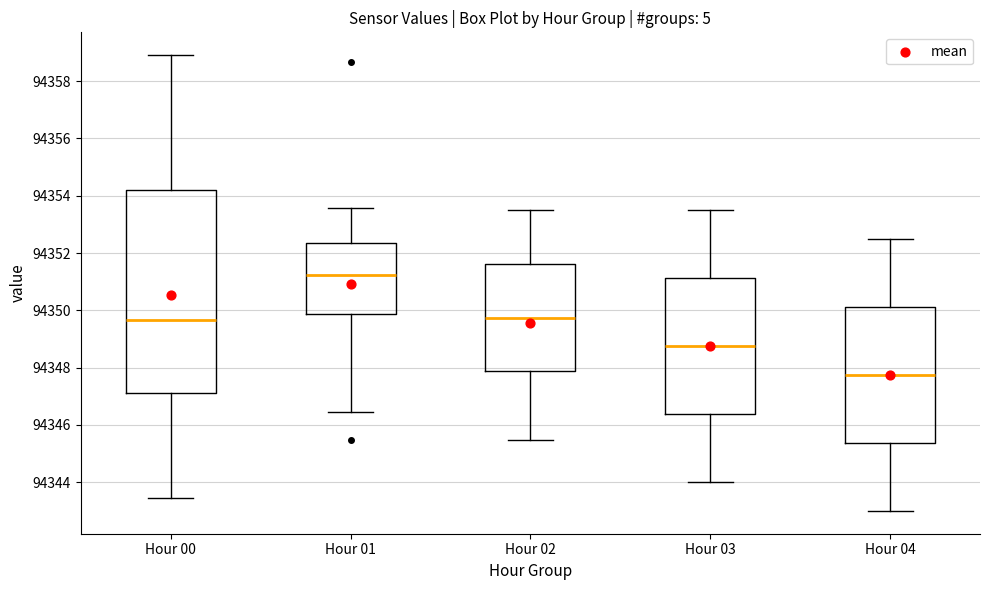

Reading left to right, transcribe this box plot: for each box, give where its median line is, the range the box spans, and where its two whiskers end, as read against the y-axis. The values are not printed on the chart, so give them approximately, as read against the axis.

Hour 00: median 94349.6, box 94347.2 to 94354.2, whiskers 94343.4 to 94359.0
Hour 01: median 94351.2, box 94349.8 to 94352.4, whiskers 94346.4 to 94353.6
Hour 02: median 94349.8, box 94347.8 to 94351.6, whiskers 94345.4 to 94353.6
Hour 03: median 94348.8, box 94346.4 to 94351.2, whiskers 94344.0 to 94353.6
Hour 04: median 94347.8, box 94345.4 to 94350.2, whiskers 94343.0 to 94352.6